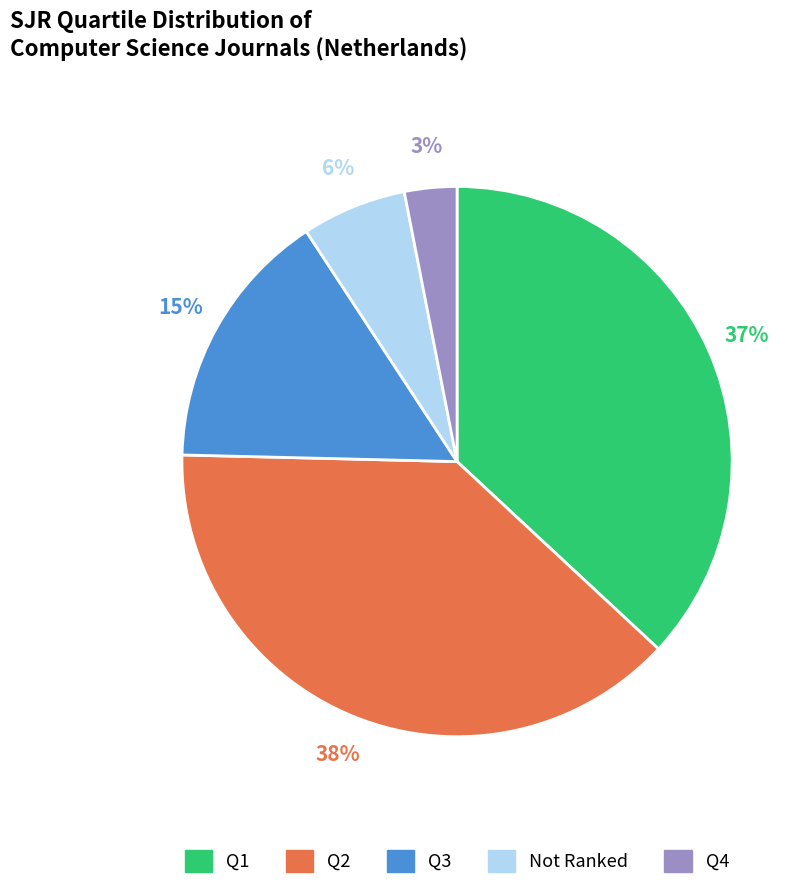

To the nearest percent, what is the difference between the Q1 and Q3 slice percentages?

22%